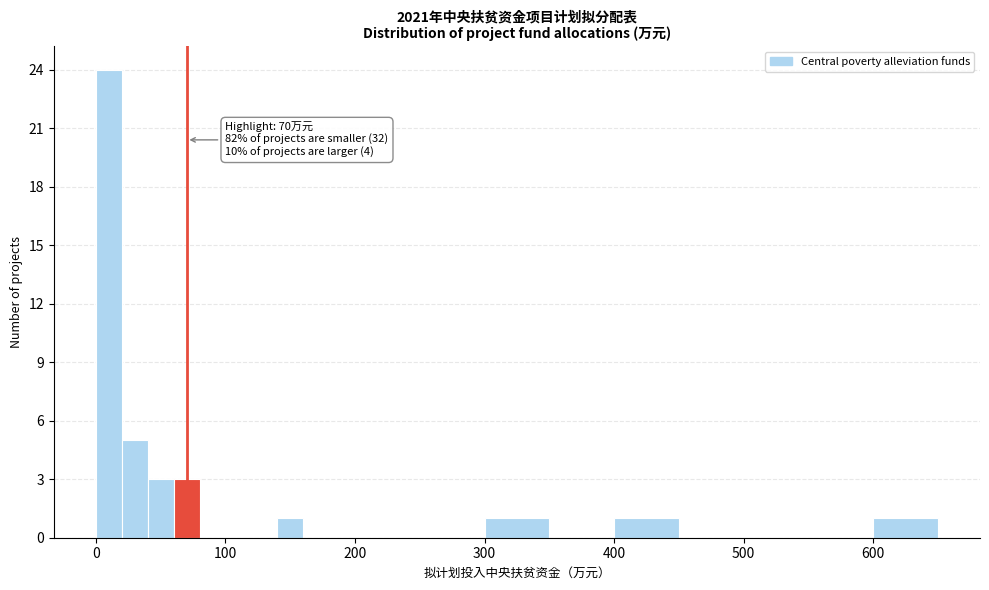

Around what value on the x-axis is the tallest bar? Give the approximate position of its centre, as read against the axis.

10